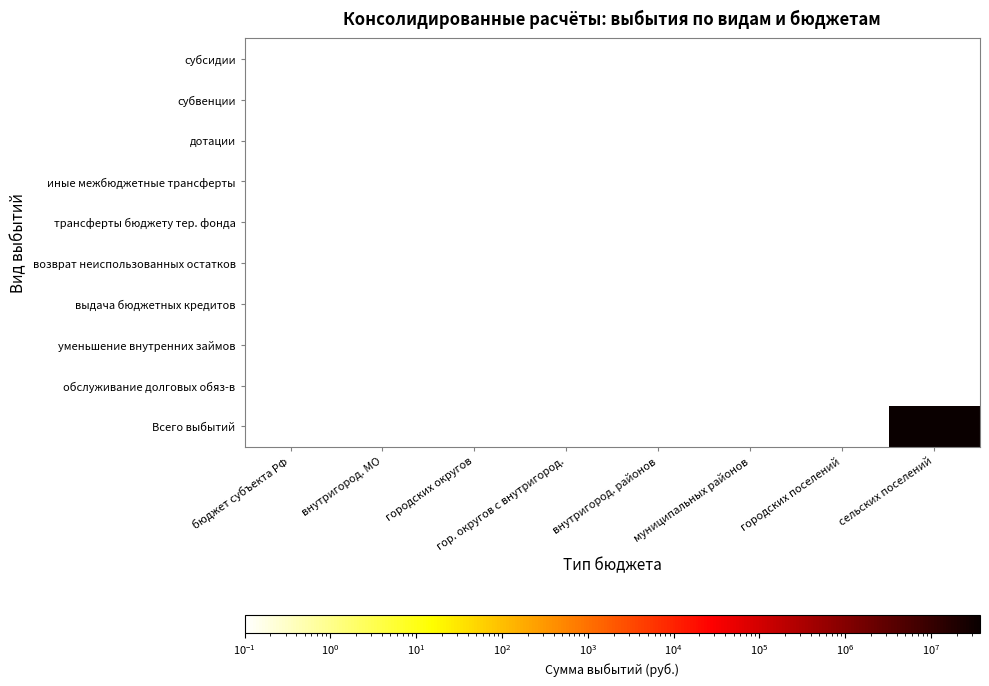

Reading right to left, transcribe all the data shown in this chart.

субсидии: сельских поселений=0.1	городских поселений=0.1	муниципальных районов=0.1	внутригород. районов=0.1	гор. округов с внутригород.=0.1	городских округов=0.1	внутригород. МО=0.1	бюджет субъекта РФ=0.1
субвенции: сельских поселений=0.1	городских поселений=0.1	муниципальных районов=0.1	внутригород. районов=0.1	гор. округов с внутригород.=0.1	городских округов=0.1	внутригород. МО=0.1	бюджет субъекта РФ=0.1
дотации: сельских поселений=0.1	городских поселений=0.1	муниципальных районов=0.1	внутригород. районов=0.1	гор. округов с внутригород.=0.1	городских округов=0.1	внутригород. МО=0.1	бюджет субъекта РФ=0.1
иные межбюджетные трансферты: сельских поселений=0.1	городских поселений=0.1	муниципальных районов=0.1	внутригород. районов=0.1	гор. округов с внутригород.=0.1	городских округов=0.1	внутригород. МО=0.1	бюджет субъекта РФ=0.1
трансферты бюджету тер. фонда: сельских поселений=0.1	городских поселений=0.1	муниципальных районов=0.1	внутригород. районов=0.1	гор. округов с внутригород.=0.1	городских округов=0.1	внутригород. МО=0.1	бюджет субъекта РФ=0.1
возврат неиспользованных остатков: сельских поселений=0.1	городских поселений=0.1	муниципальных районов=0.1	внутригород. районов=0.1	гор. округов с внутригород.=0.1	городских округов=0.1	внутригород. МО=0.1	бюджет субъекта РФ=0.1
выдача бюджетных кредитов: сельских поселений=0.1	городских поселений=0.1	муниципальных районов=0.1	внутригород. районов=0.1	гор. округов с внутригород.=0.1	городских округов=0.1	внутригород. МО=0.1	бюджет субъекта РФ=0.1
уменьшение внутренних займов: сельских поселений=0.1	городских поселений=0.1	муниципальных районов=0.1	внутригород. районов=0.1	гор. округов с внутригород.=0.1	городских округов=0.1	внутригород. МО=0.1	бюджет субъекта РФ=0.1
обслуживание долговых обяз-в: сельских поселений=0.1	городских поселений=0.1	муниципальных районов=0.1	внутригород. районов=0.1	гор. округов с внутригород.=0.1	городских округов=0.1	внутригород. МО=0.1	бюджет субъекта РФ=0.1
Всего выбытий: сельских поселений=37301420.0	городских поселений=0.1	муниципальных районов=0.1	внутригород. районов=0.1	гор. округов с внутригород.=0.1	городских округов=0.1	внутригород. МО=0.1	бюджет субъекта РФ=0.1